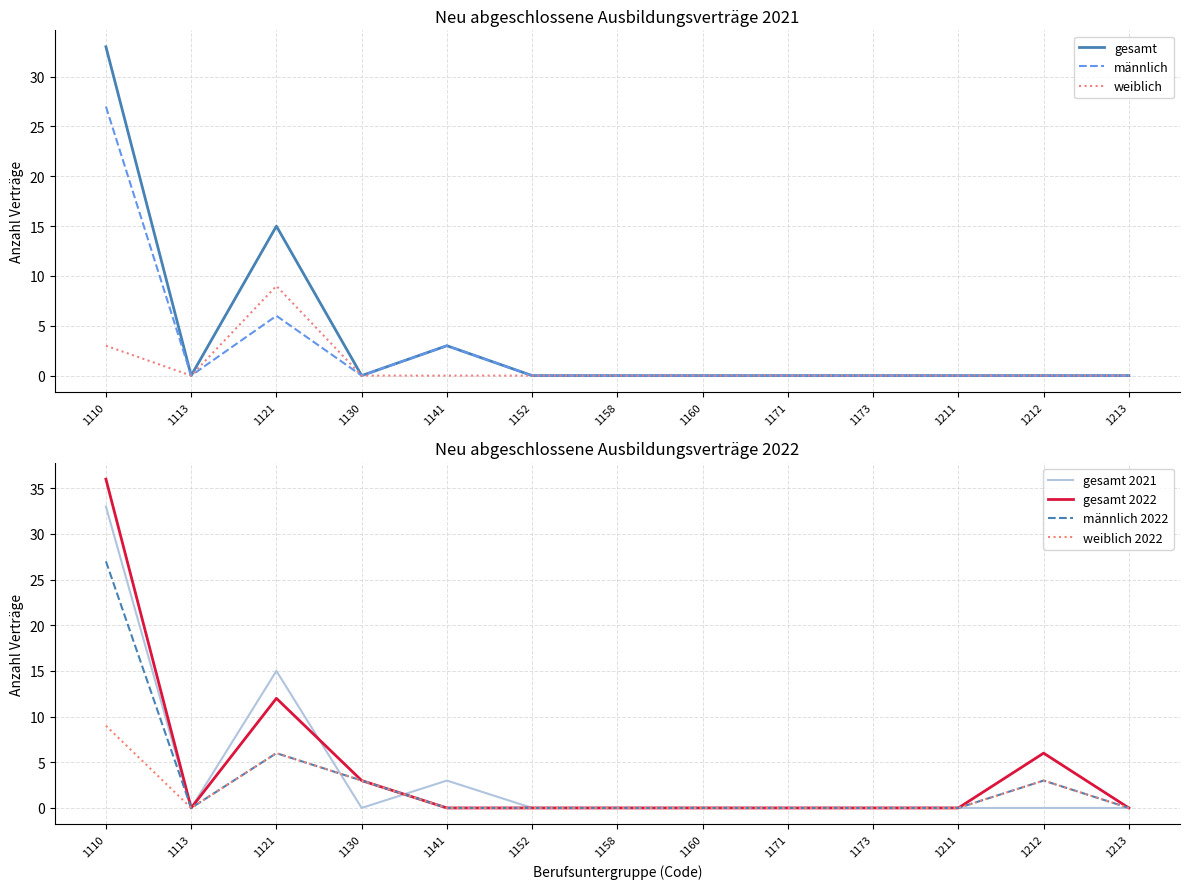

Reading left to right, transcribe all the data shown in this chart.

männlich: 27	0	6	0	3	0	0	0	0	0	0	0	0
weiblich: 3	0	9	0	0	0	0	0	0	0	0	0	0
gesamt: 33	0	15	0	3	0	0	0	0	0	0	0	0